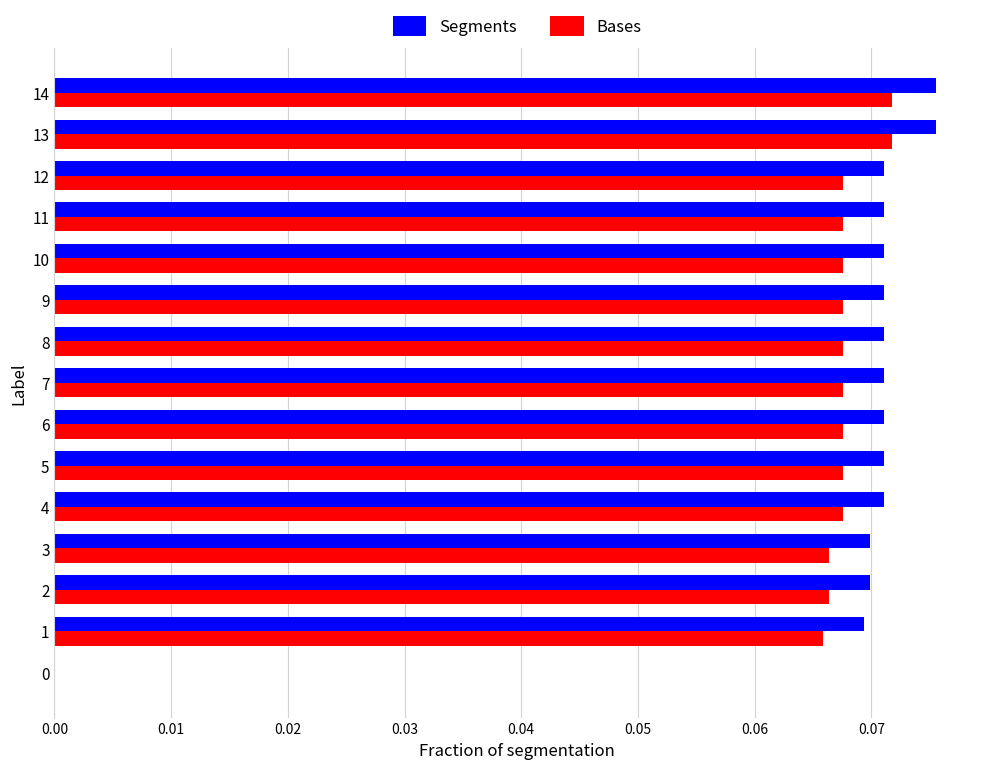

What is the sum of all Segments values?

1.0